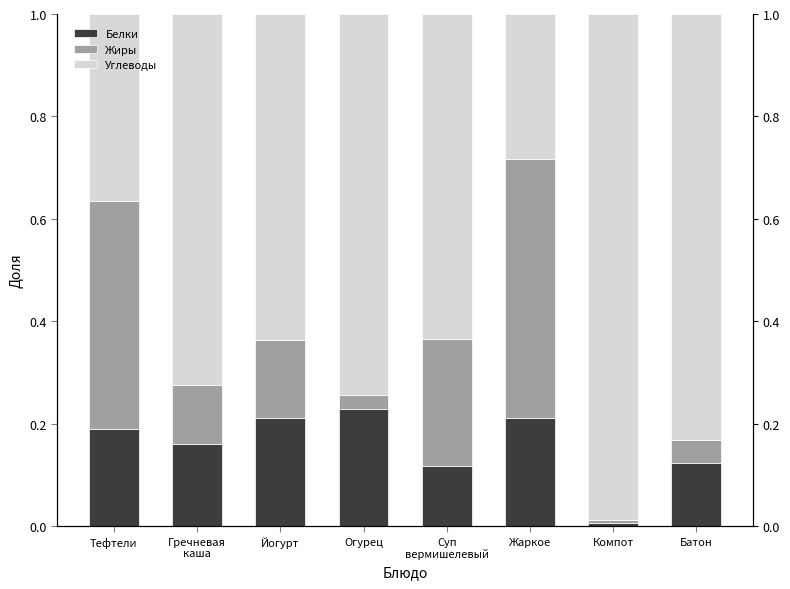

The Жиры series shows 0.0 at Батон. True or false?

True